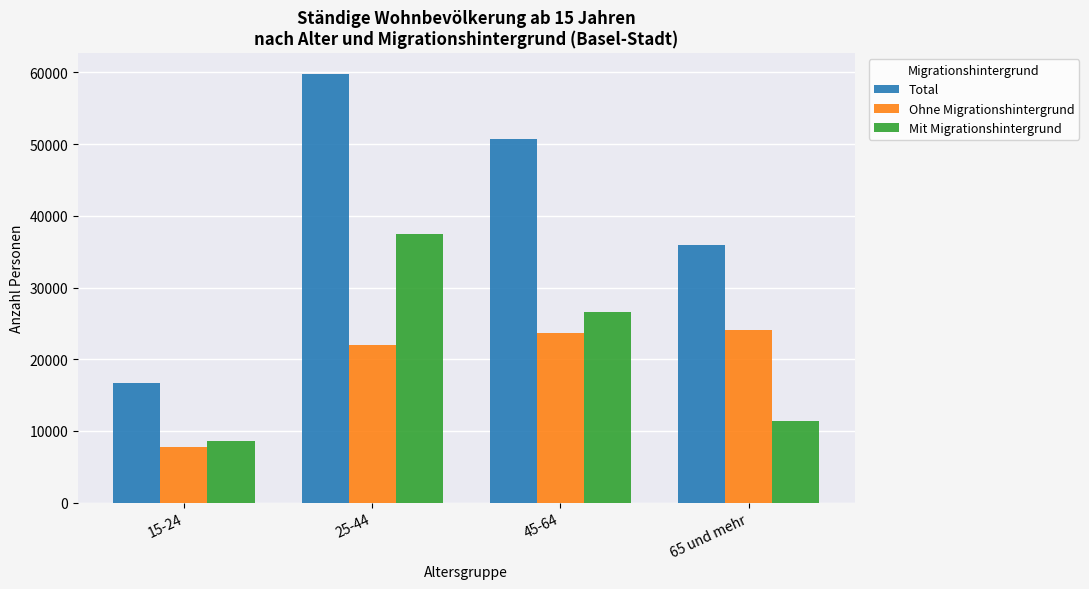

Does the chart contain any negative values?

No